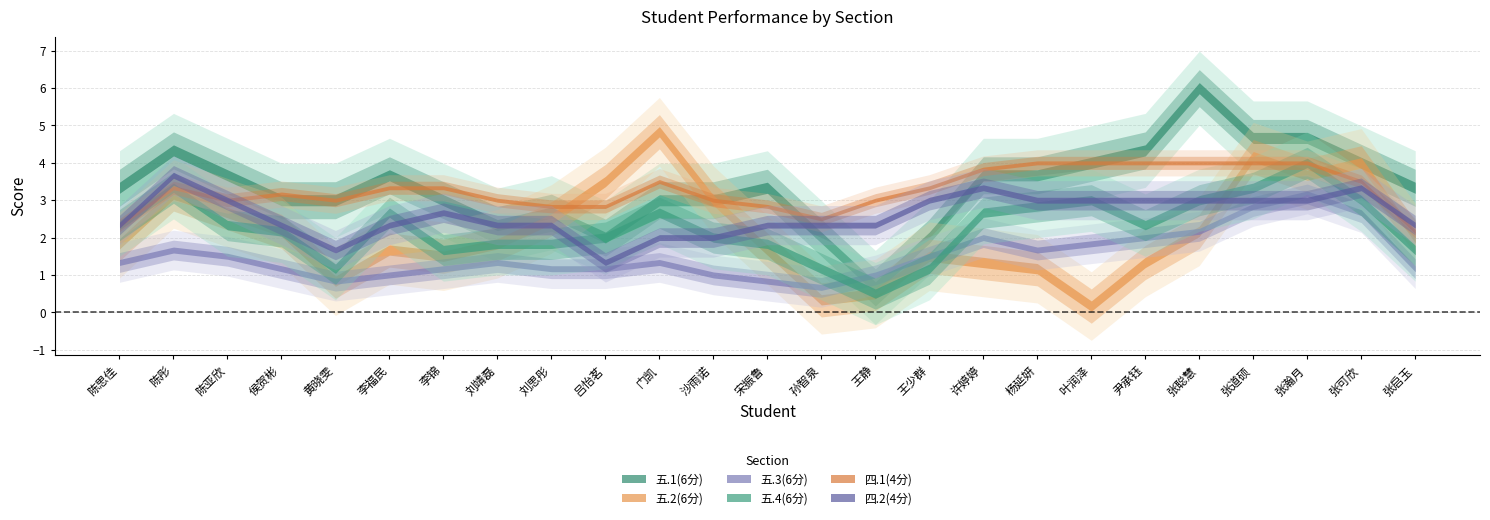

What are all the series names shown in the legend?

五.1(6分), 五.2(6分), 五.3(6分), 五.4(6分), 四.1(4分), 四.2(4分)